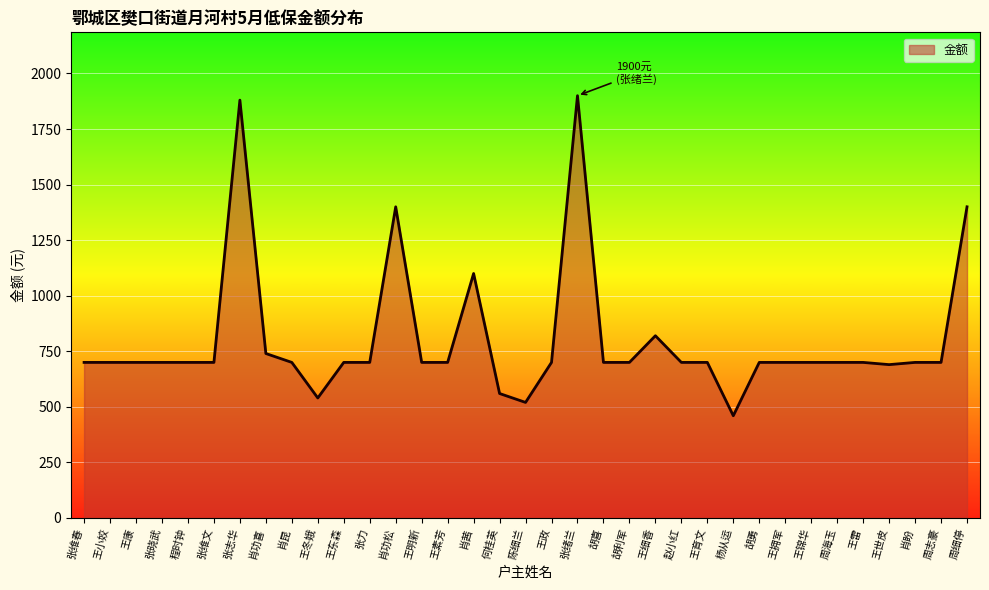

What value does the data have at 张维文, to the nearest 50?

700